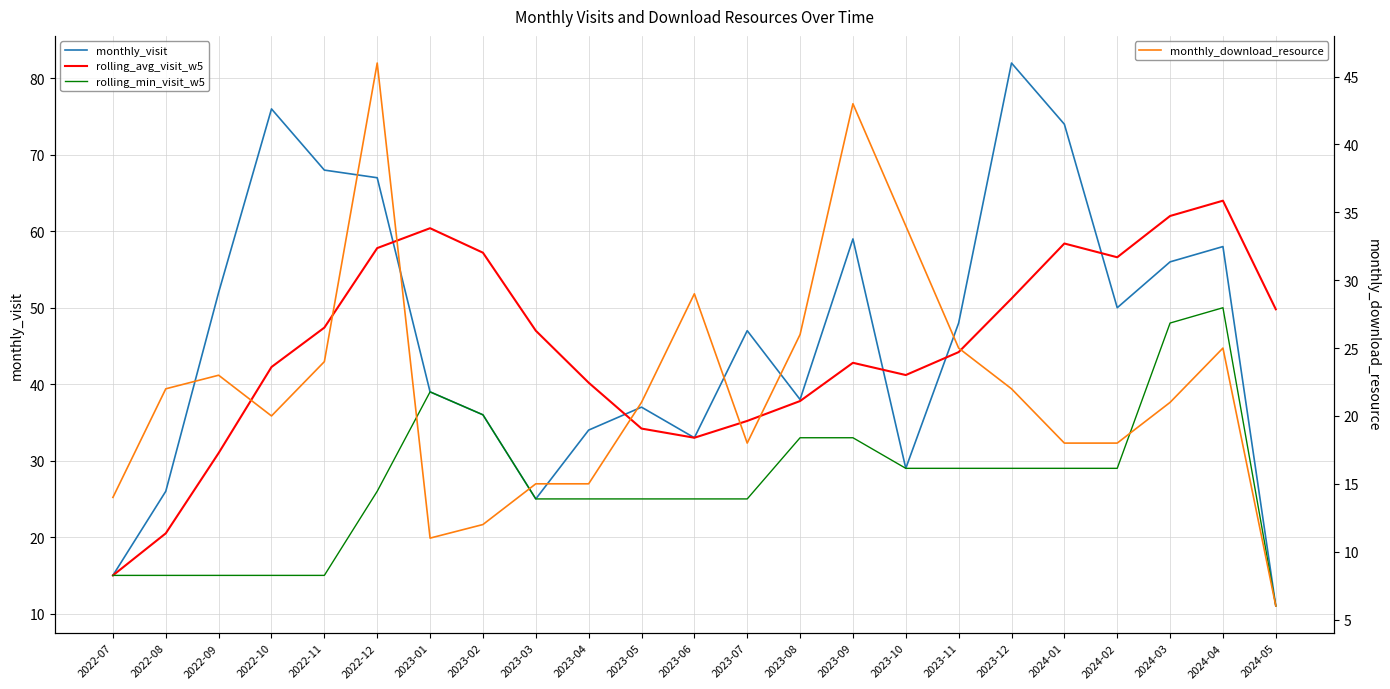

Reading left to right, list all the values displayed in this chart.

monthly_visit: 2022-07=15.0	2022-08=26.0	2022-09=52.0	2022-10=76.0	2022-11=68.0	2022-12=67.0	2023-01=39.0	2023-02=36.0	2023-03=25.0	2023-04=34.0	2023-05=37.0	2023-06=33.0	2023-07=47.0	2023-08=38.0	2023-09=59.0	2023-10=29.0	2023-11=48.0	2023-12=82.0	2024-01=74.0	2024-02=50.0	2024-03=56.0	2024-04=58.0	2024-05=11.0
rolling_avg_visit_w5: 2022-07=15.0	2022-08=20.5	2022-09=31.0	2022-10=42.2	2022-11=47.4	2022-12=57.8	2023-01=60.4	2023-02=57.2	2023-03=47.0	2023-04=40.2	2023-05=34.2	2023-06=33.0	2023-07=35.2	2023-08=37.8	2023-09=42.8	2023-10=41.2	2023-11=44.2	2023-12=51.2	2024-01=58.4	2024-02=56.6	2024-03=62.0	2024-04=64.0	2024-05=49.8
rolling_min_visit_w5: 2022-07=15.0	2022-08=15.0	2022-09=15.0	2022-10=15.0	2022-11=15.0	2022-12=26.0	2023-01=39.0	2023-02=36.0	2023-03=25.0	2023-04=25.0	2023-05=25.0	2023-06=25.0	2023-07=25.0	2023-08=33.0	2023-09=33.0	2023-10=29.0	2023-11=29.0	2023-12=29.0	2024-01=29.0	2024-02=29.0	2024-03=48.0	2024-04=50.0	2024-05=11.0
monthly_download_resource: 2022-07=14.0	2022-08=22.0	2022-09=23.0	2022-10=20.0	2022-11=24.0	2022-12=46.0	2023-01=11.0	2023-02=12.0	2023-03=15.0	2023-04=15.0	2023-05=21.0	2023-06=29.0	2023-07=18.0	2023-08=26.0	2023-09=43.0	2023-10=34.0	2023-11=25.0	2023-12=22.0	2024-01=18.0	2024-02=18.0	2024-03=21.0	2024-04=25.0	2024-05=6.0